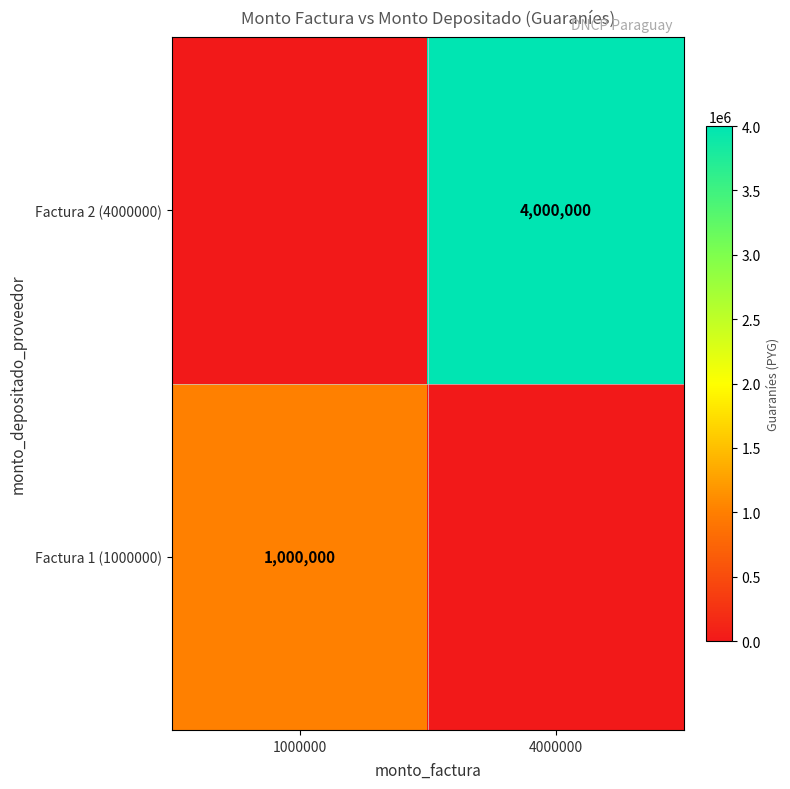

True or false: Factura 1 (1000000) has a value of 1000000 at 1000000.

True